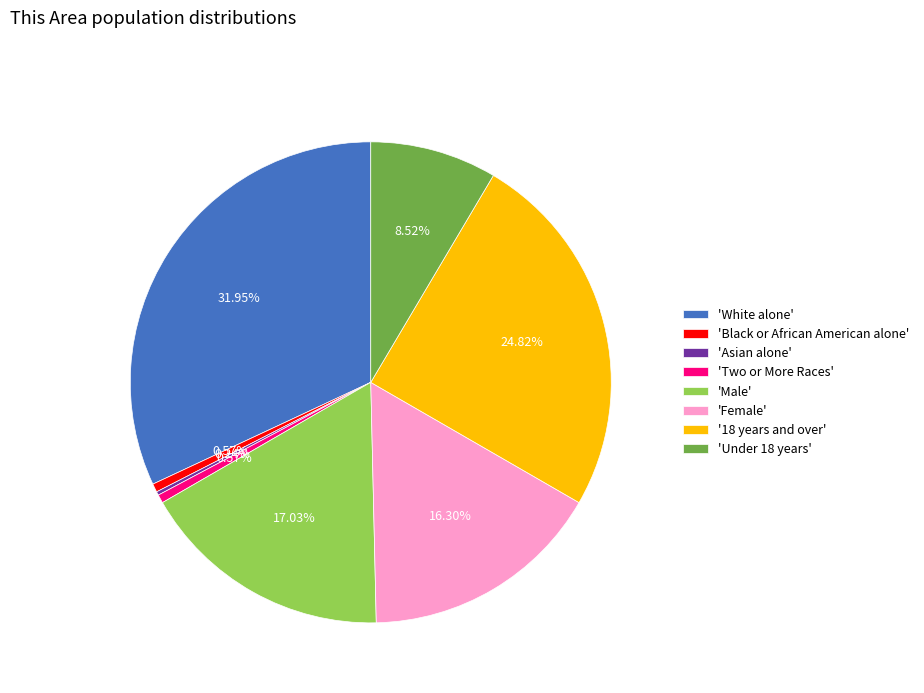

What is the largest slice in the pie chart?

'White alone'